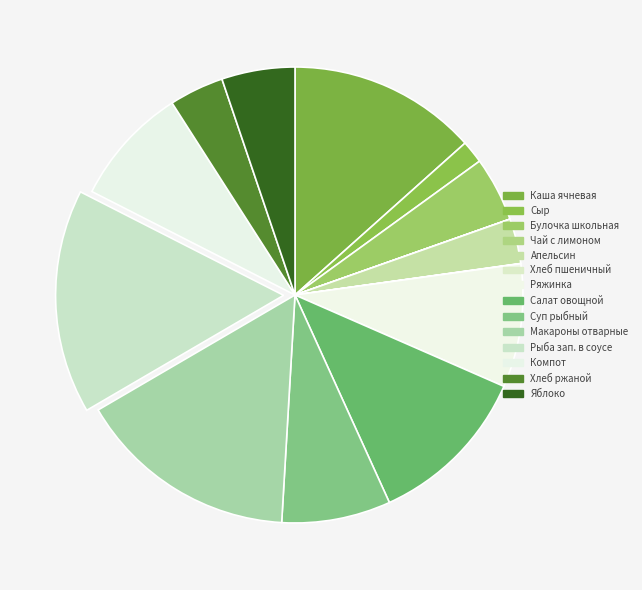

Rank the categories by value from highest to lowest.

Рыба запеченная в сметанном соусе, Макароны отварные, Каша ячневая молочная вязкая, Салат овощной, Ряжинка, Компот из сухофруктов, Суп рыбный, Яблоко, Булочка школьная, Хлеб ржаной, Апельсин, Сыр (порциями), Хлеб пшеничный, Чай с лимоном